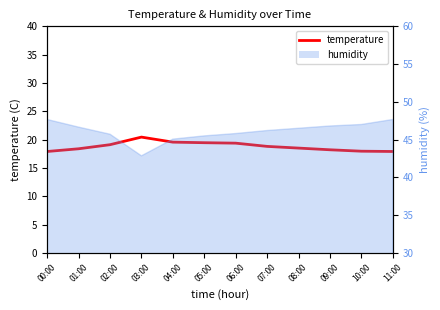

At which category does the chart reach its peak across all series?

03:00